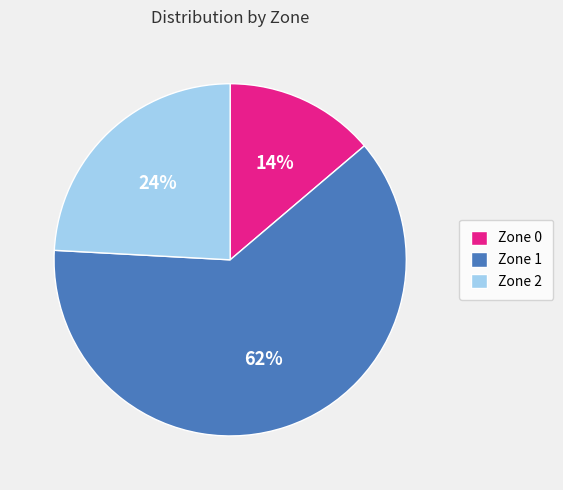

Count the number of slices in the pie.

3